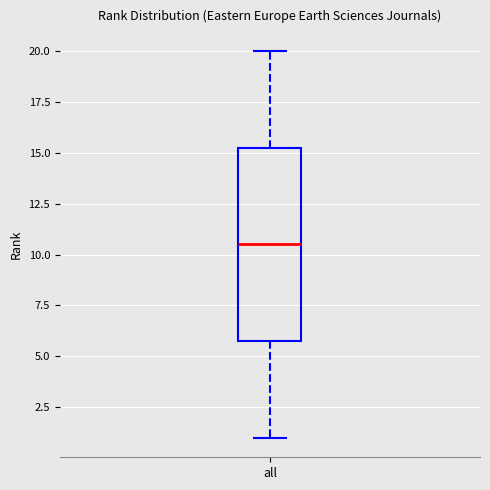

Read this box plot against the y-axis: the position of the median line, the range covered by the box, and the ends of both whiskers. The values are not printed on the chart, so give them approximately, as read against the axis.

median 10.5, box 6.0 to 15.5, whiskers 1.0 to 20.0